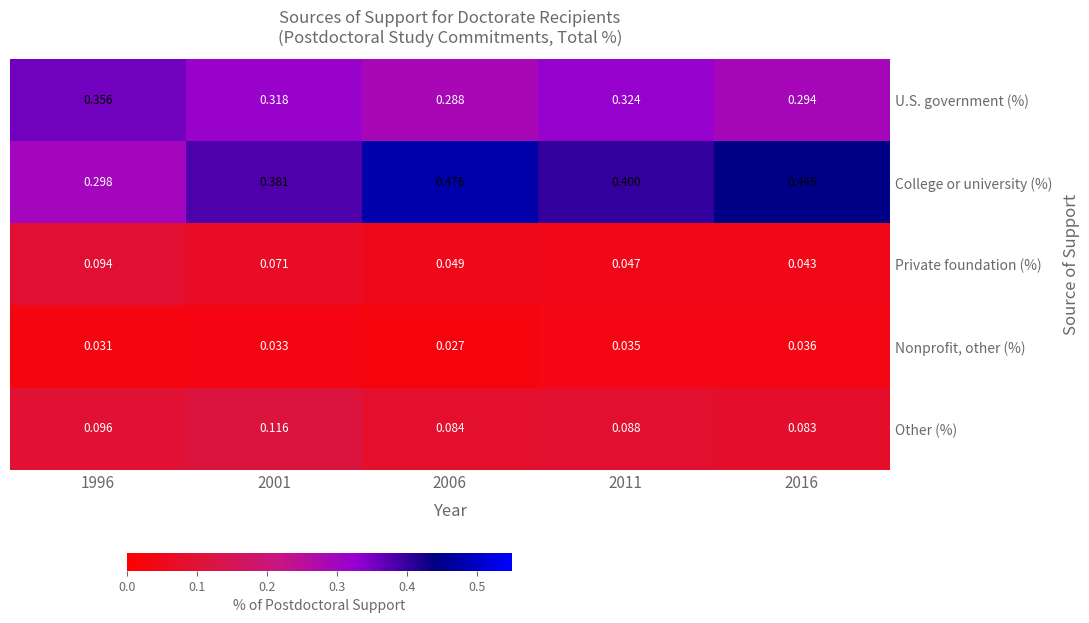

Which series has the widest spread of values?

College or university (%)